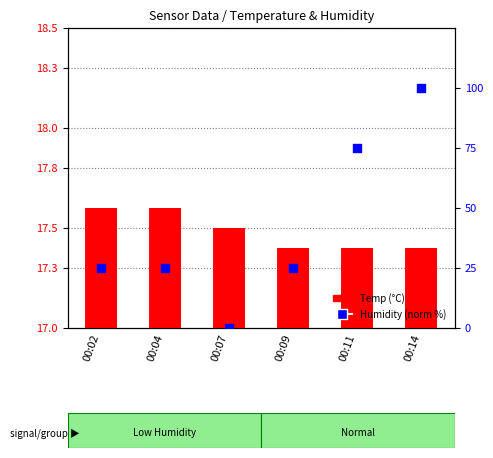

Is the value of Temp (°C) at 00:04 greater than the value of Humidity (norm) at 00:11?

No